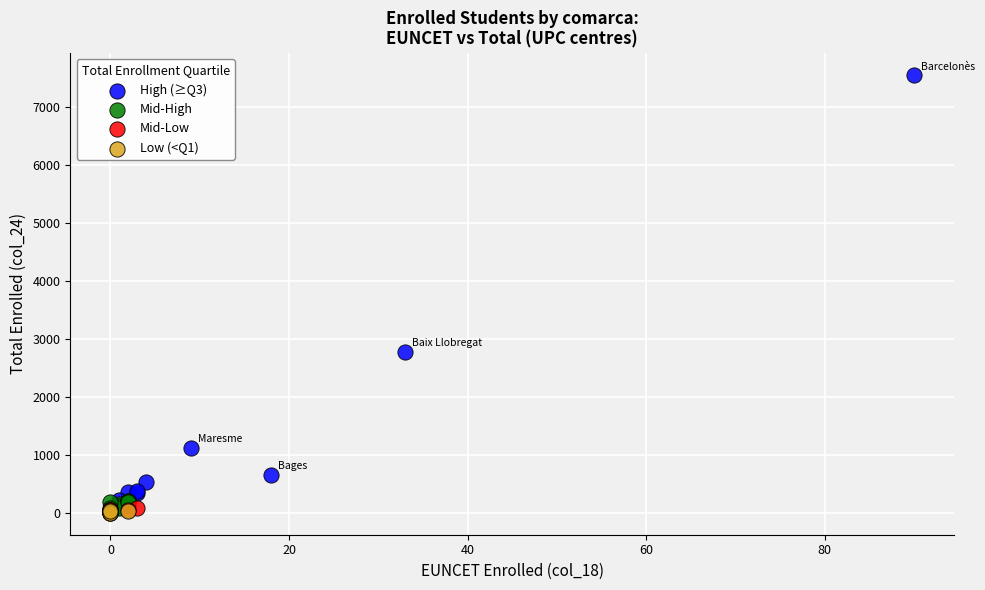

Which series reaches the maximum Y coordinate?

High (≥Q3)